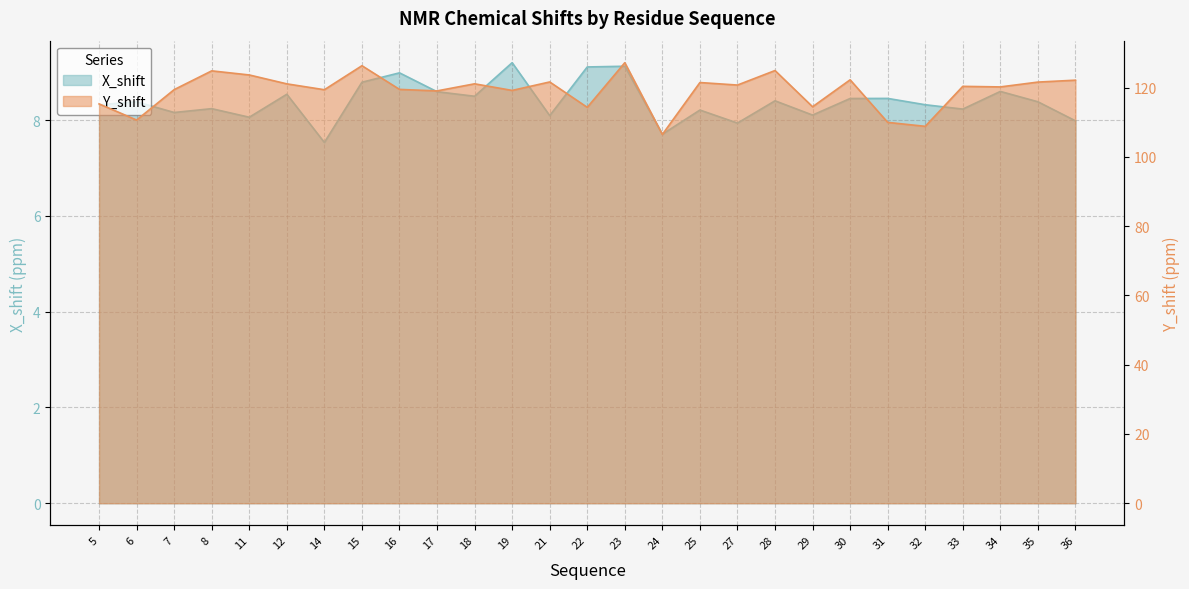

True or false: X_shift and Y_shift intersect in this chart.

False